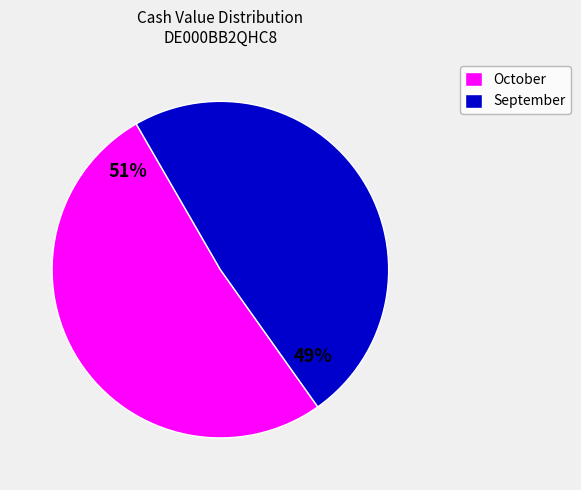

Combined, do September and October account for over 50%?

Yes